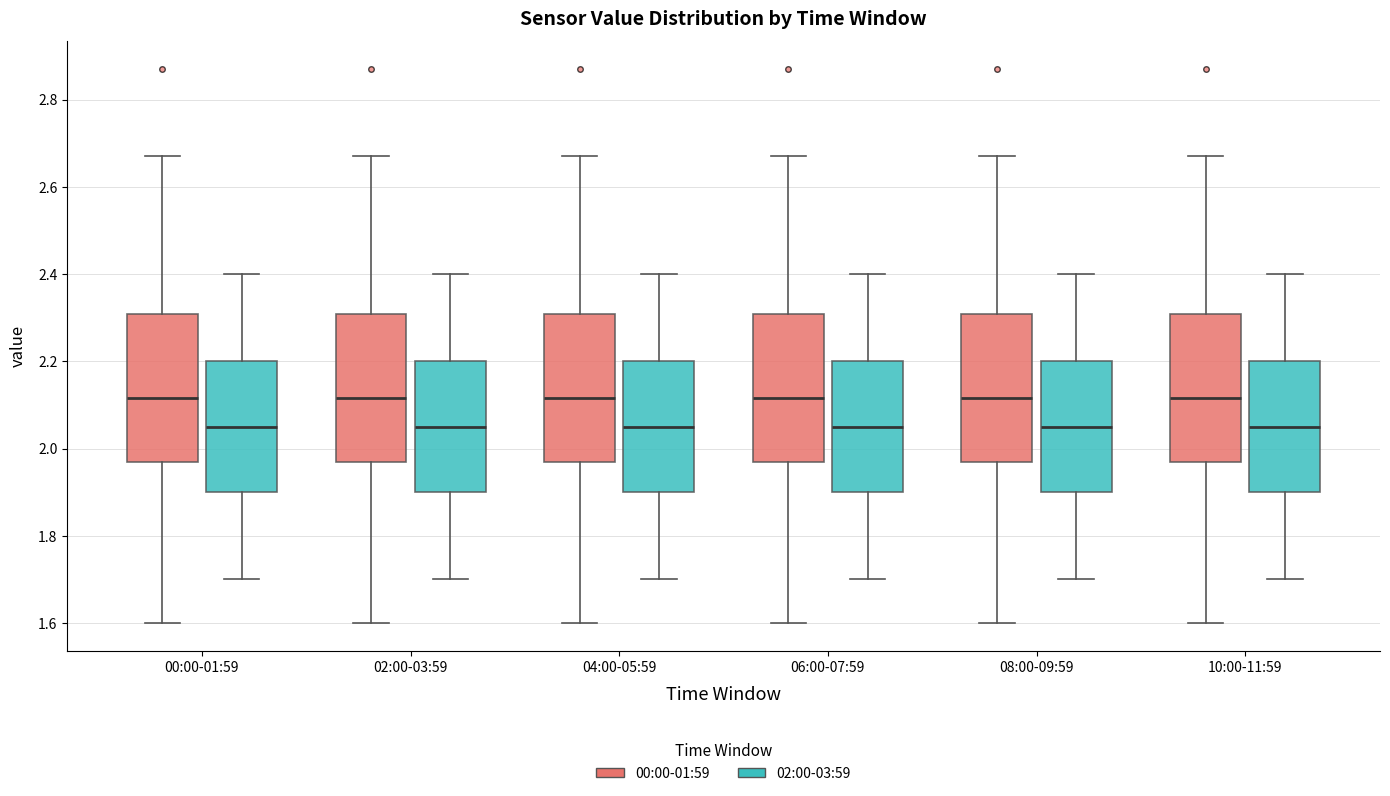

Where is the lower edge of the box for 02:00-03:59 (02:00-03:59) on the y-axis? The values are not printed on the chart, so give them approximately, as read against the axis.

1.90